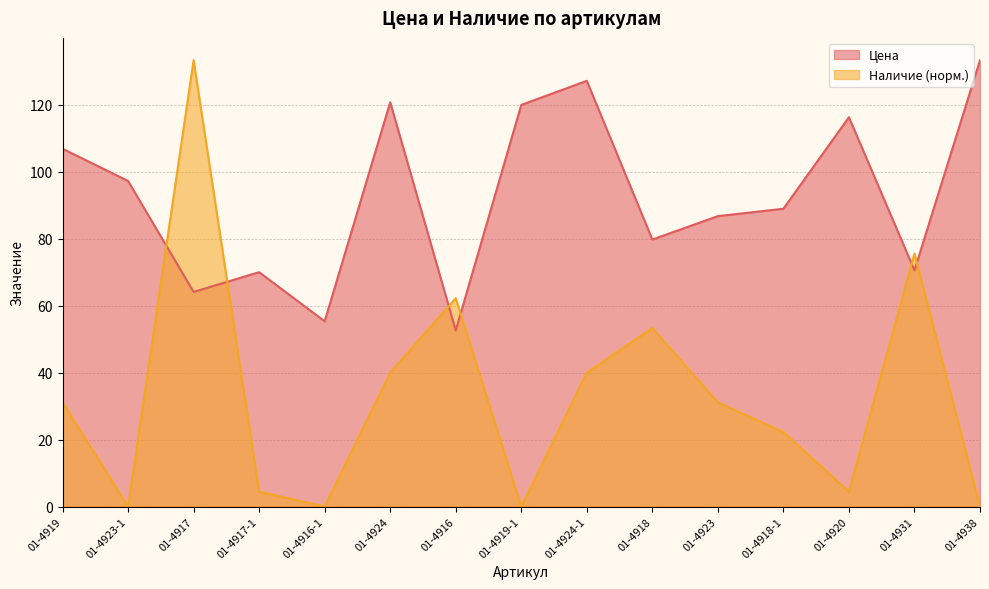

What is the label of the 15th point from the right?

01-4919